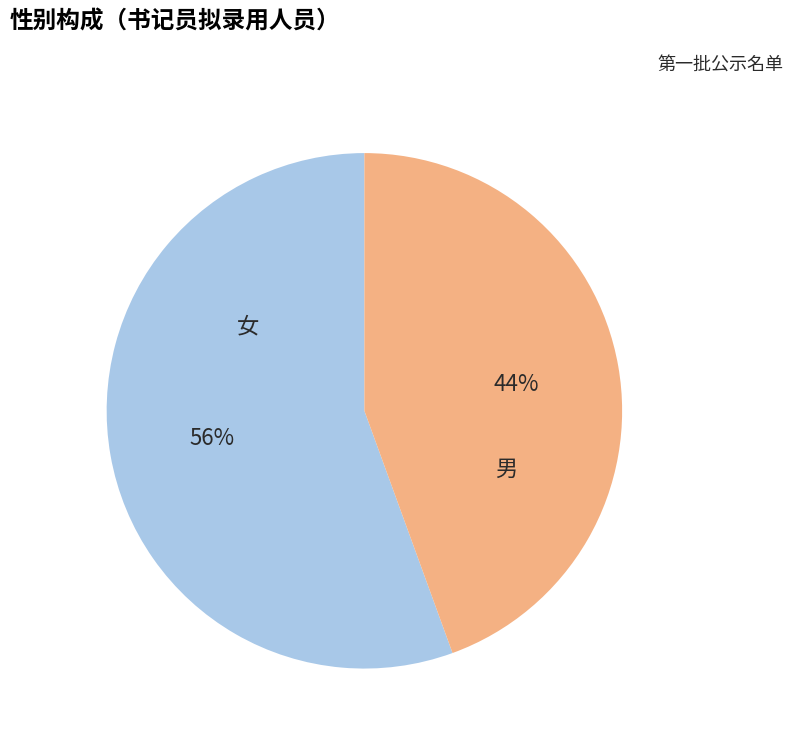

To the nearest percent, what is the average slice percentage?

50%